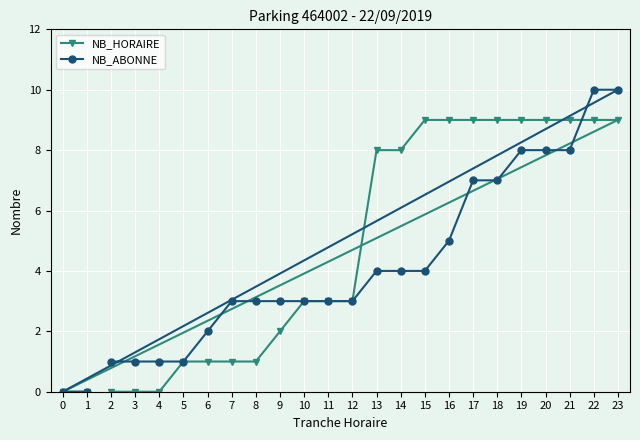

Rank the categories by NB_ABONNE value from highest to lowest.

22, 23, 19, 20, 21, 17, 18, 16, 13, 14, 15, 7, 8, 9, 10, 11, 12, 6, 2, 3, 4, 5, 0, 1